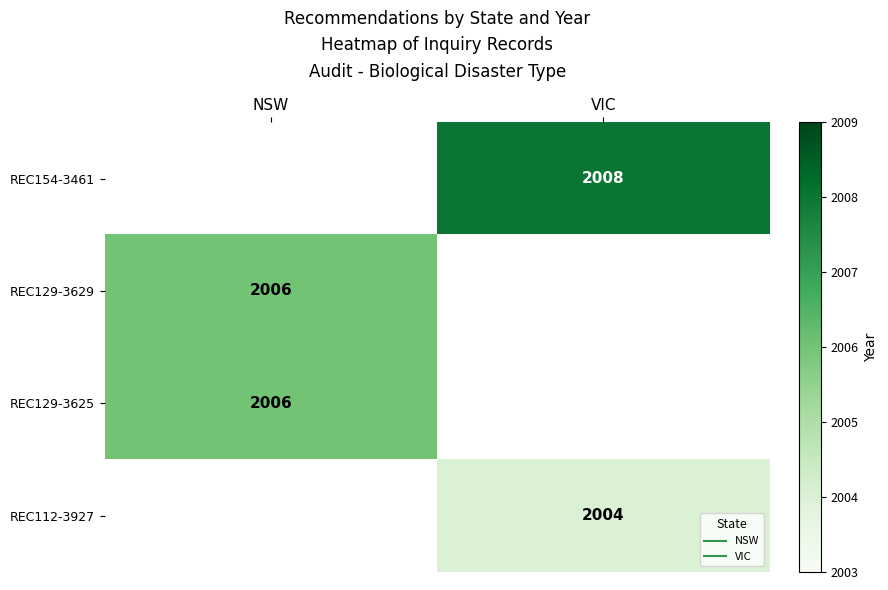

Rank the series by their maximum value, from lowest to highest.

REC112-3927, REC129-3629, REC129-3625, REC154-3461